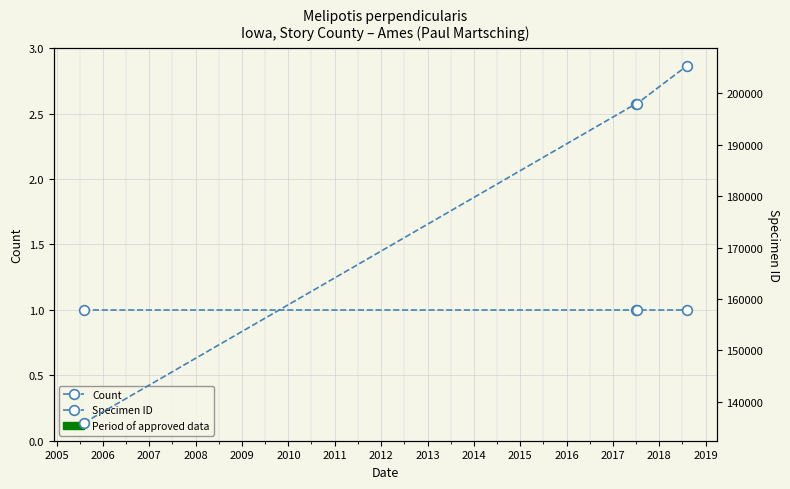

How many lines are shown in the chart?

2